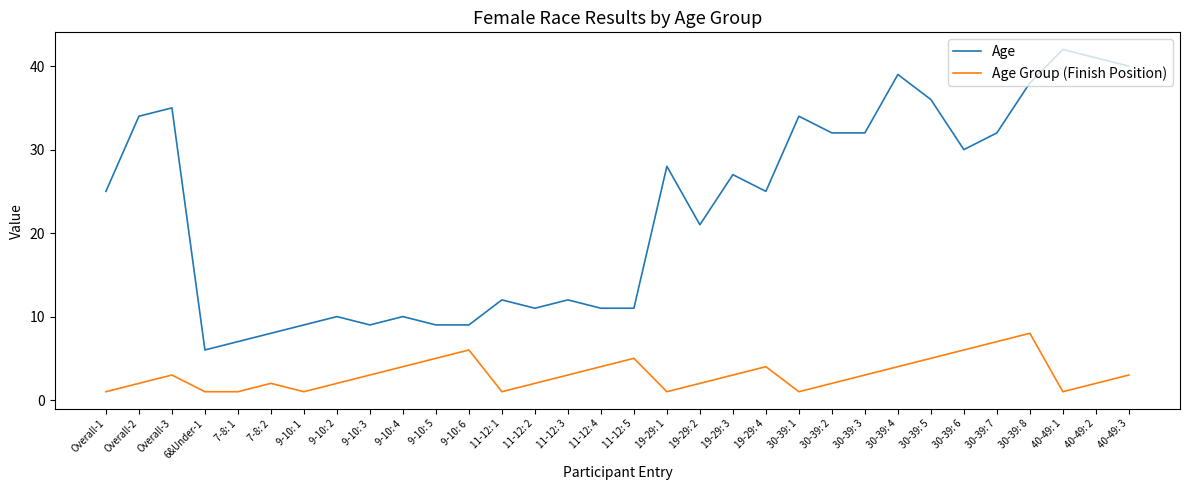

Between 11-12: 1 and 11-12: 5, which series saw the biggest shift?

Age Group (Finish Position)